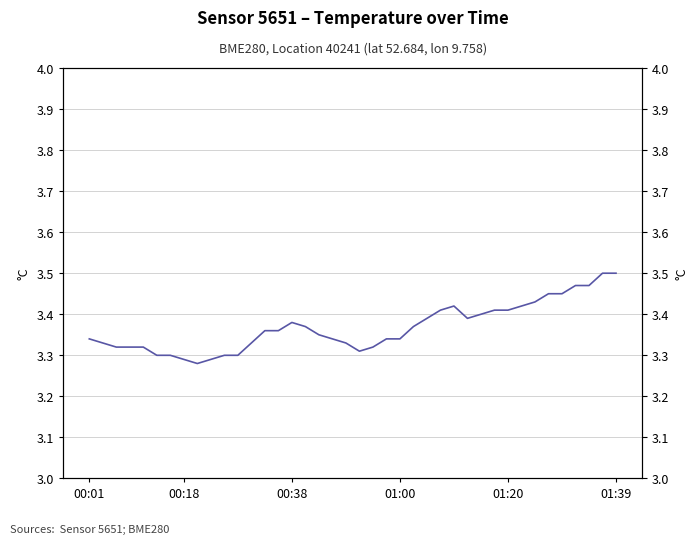

Count the values in the range 3 to 4.

40